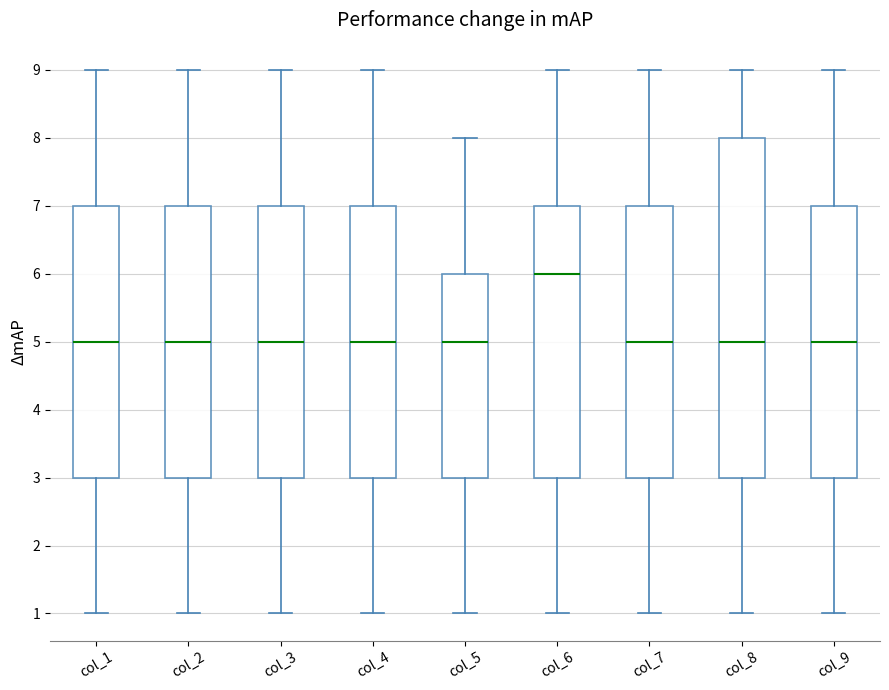

Reading left to right, transcribe this box plot: for each box, give where its median line is, the range the box spans, and where its two whiskers end, as read against the y-axis. The values are not printed on the chart, so give them approximately, as read against the axis.

col_1: median 5, box 3 to 7, whiskers 1 to 9
col_2: median 5, box 3 to 7, whiskers 1 to 9
col_3: median 5, box 3 to 7, whiskers 1 to 9
col_4: median 5, box 3 to 7, whiskers 1 to 9
col_5: median 5, box 3 to 6, whiskers 1 to 8
col_6: median 6, box 3 to 7, whiskers 1 to 9
col_7: median 5, box 3 to 7, whiskers 1 to 9
col_8: median 5, box 3 to 8, whiskers 1 to 9
col_9: median 5, box 3 to 7, whiskers 1 to 9